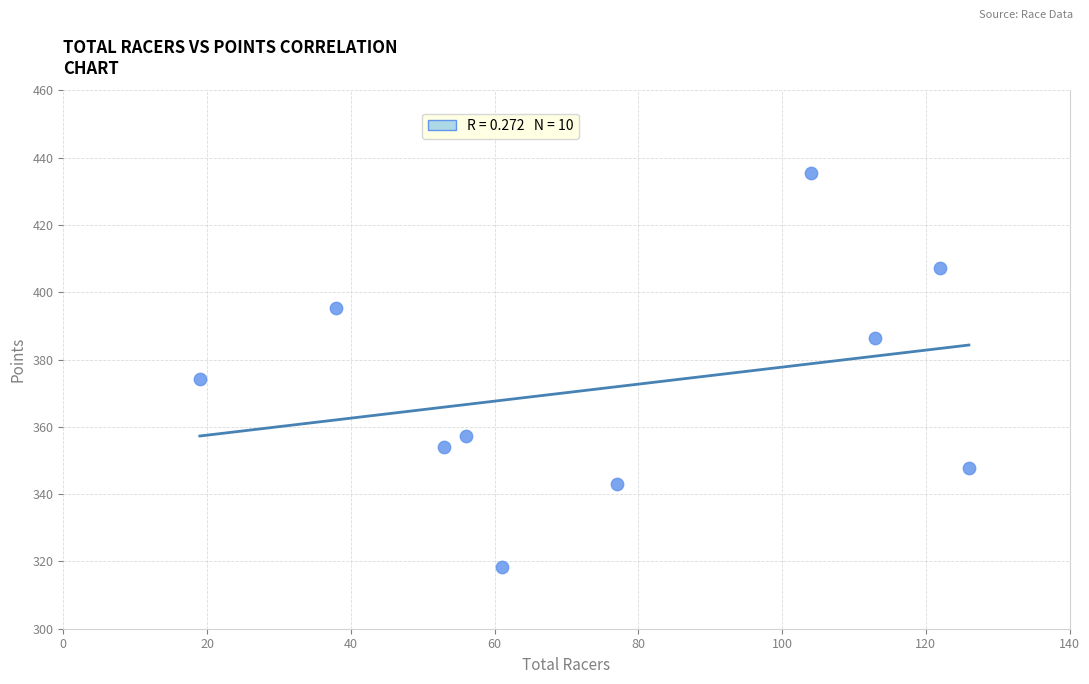

What Y value in the scatter plot is closest to 376?

374.3